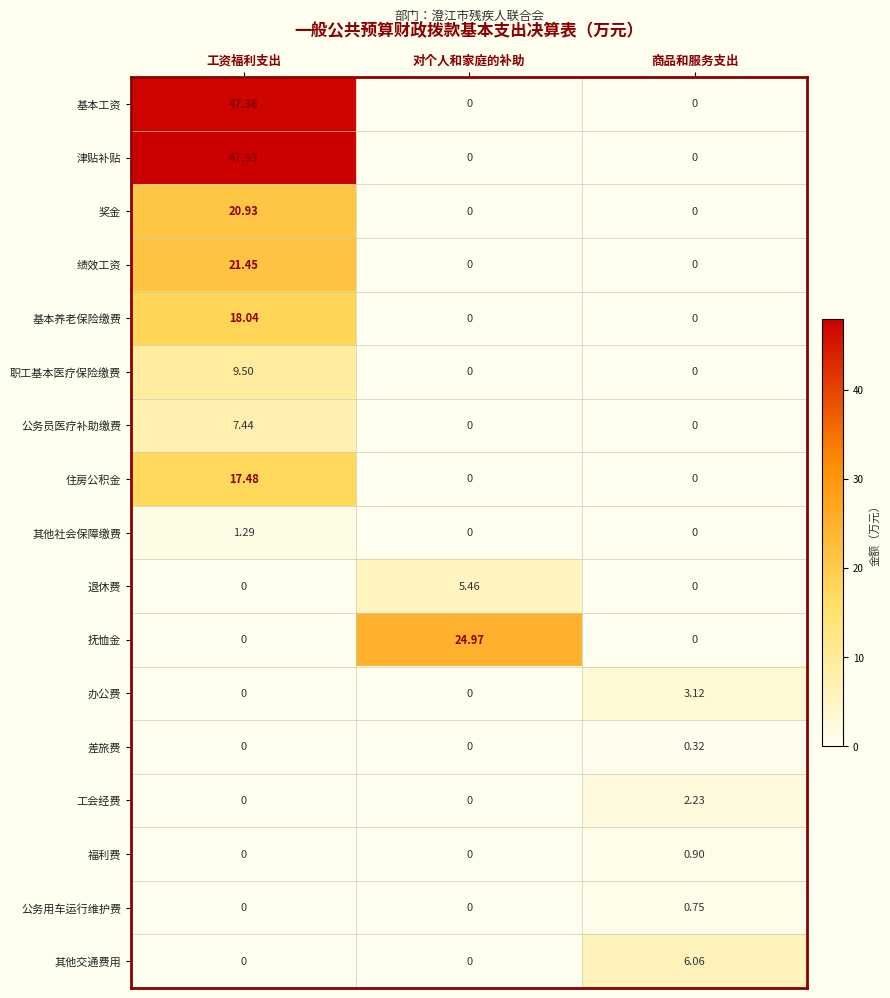

How many data points does each series have?

3